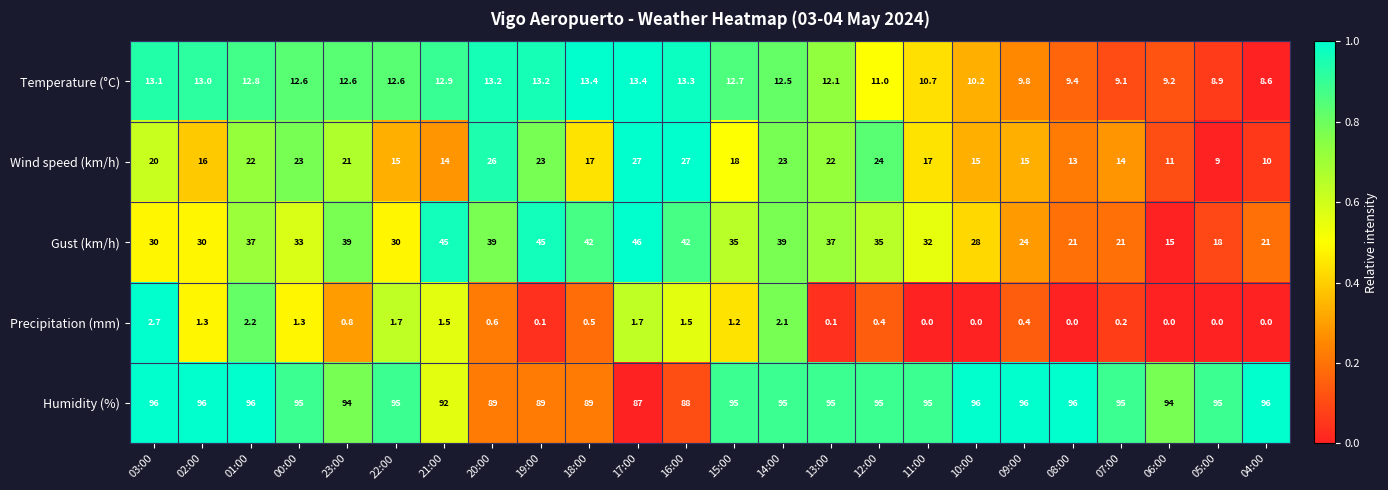

Rank the series by their maximum value, from highest to lowest.

Humidity (%), Gust (km/h), Wind speed (km/h), Temperature (°C), Precipitation (mm)